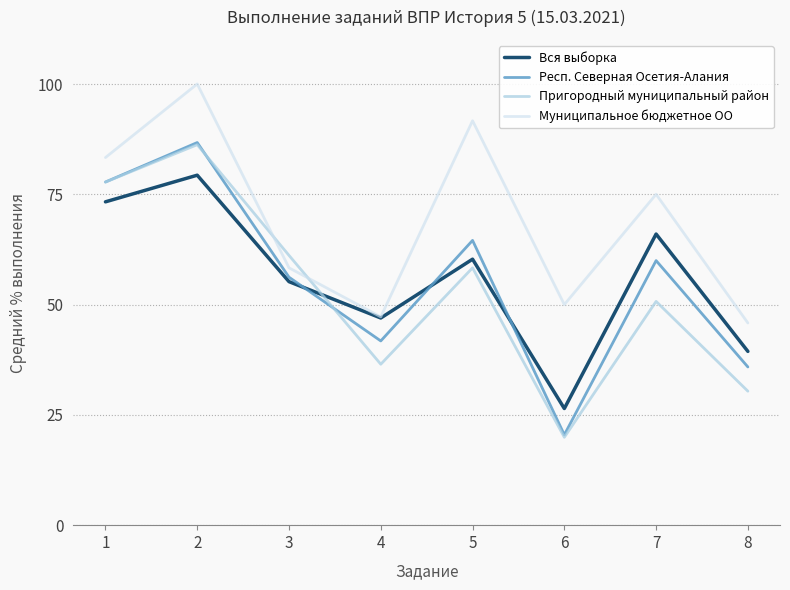

Which series changed the most between 2 and 5?

Пригородный муниципальный район